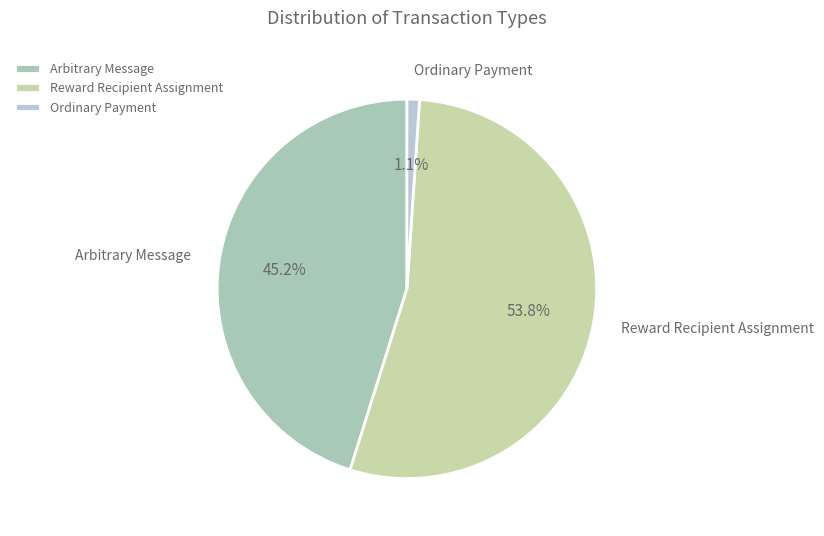

To the nearest percent, what portion does Reward Recipient Assignment represent?

54%